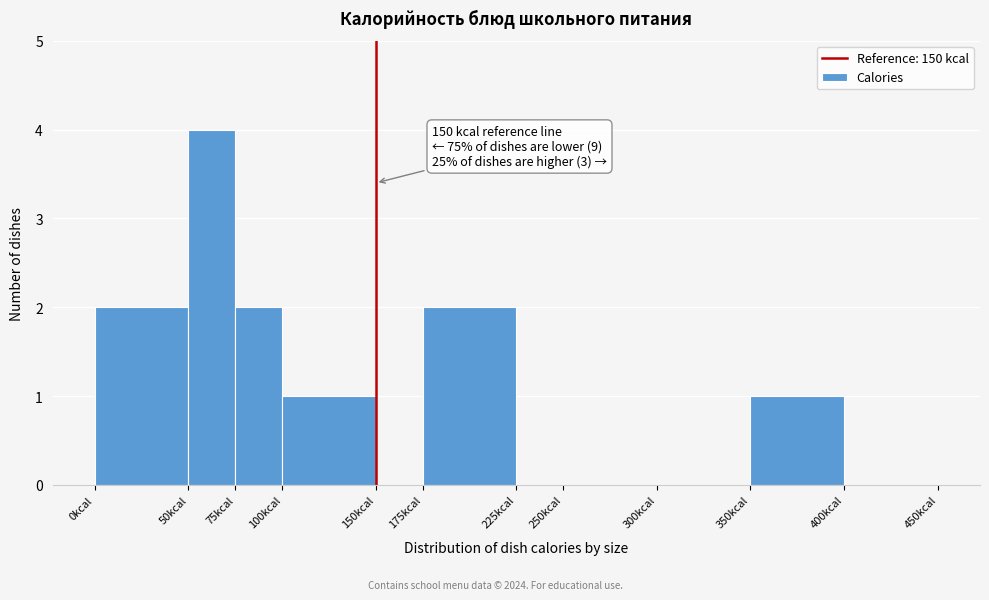

Which range on the x-axis has the tallest bar?

50 to 75